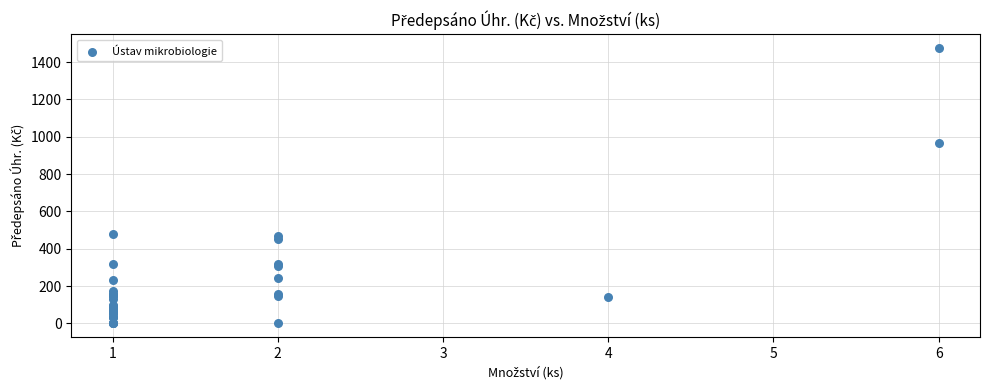

What Y value in the scatter plot is closest to 737?

966.4